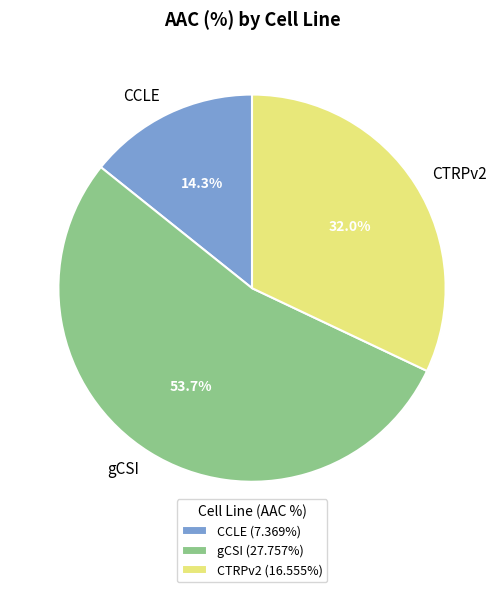

Do CTRPv2 and gCSI together represent more than half of the pie?

Yes